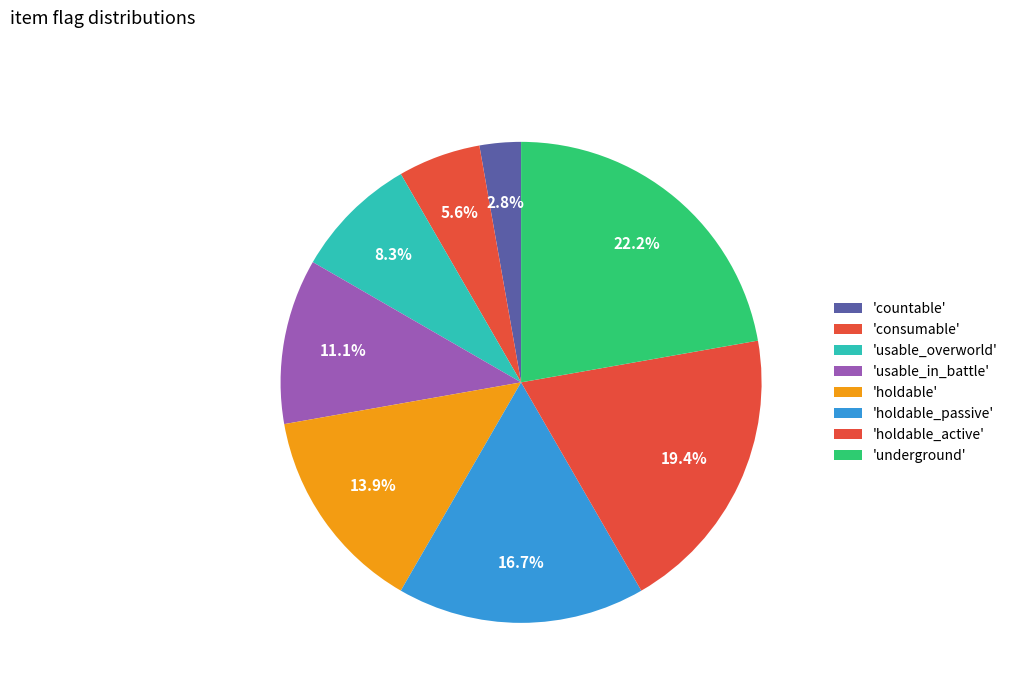

How many segments does this pie chart have?

8